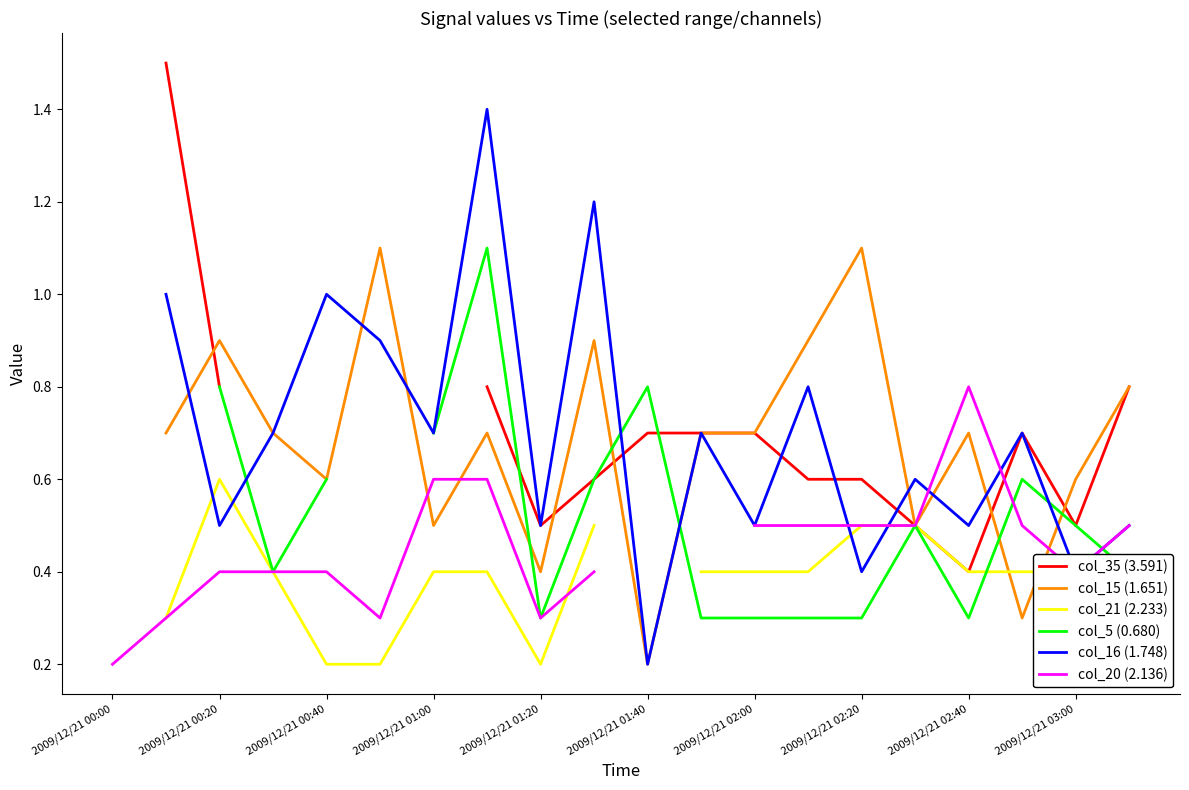

What is the value of the col_35 (3.591) point at the 18th from the left?

0.7